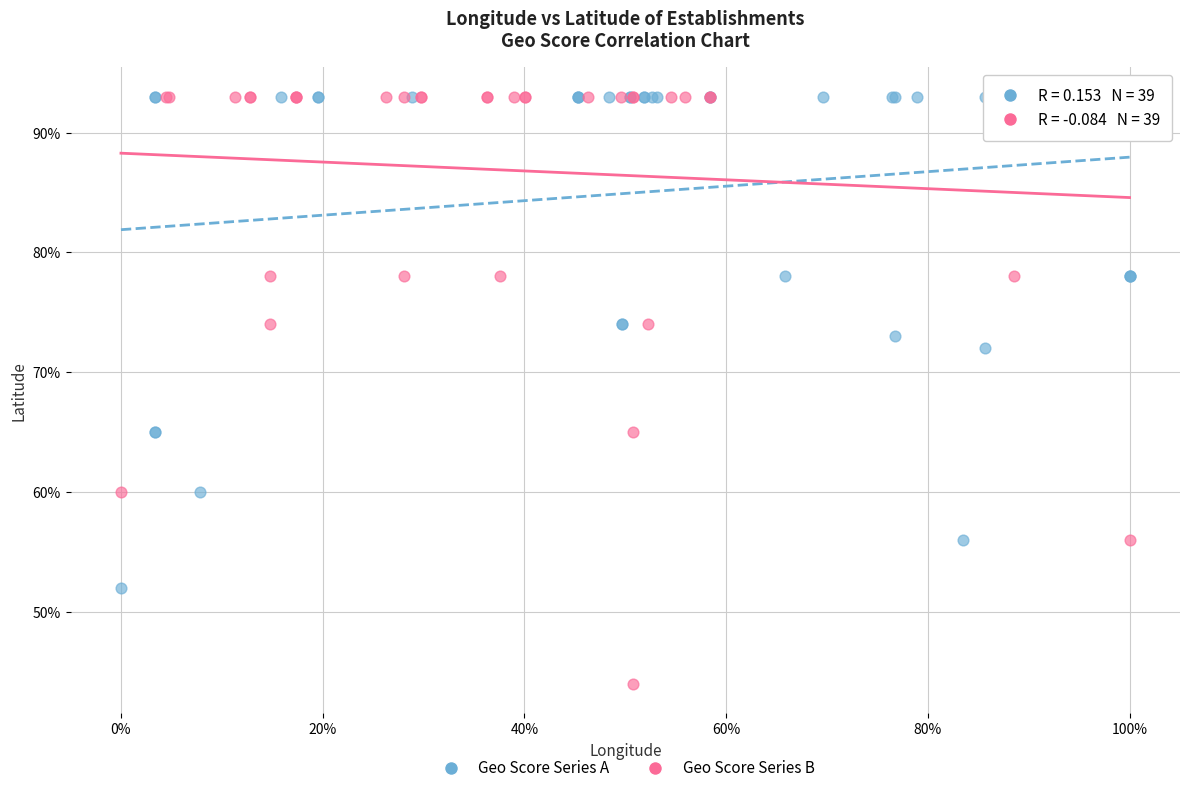

Which series has the widest spread of Y values?

Geo Score Series B